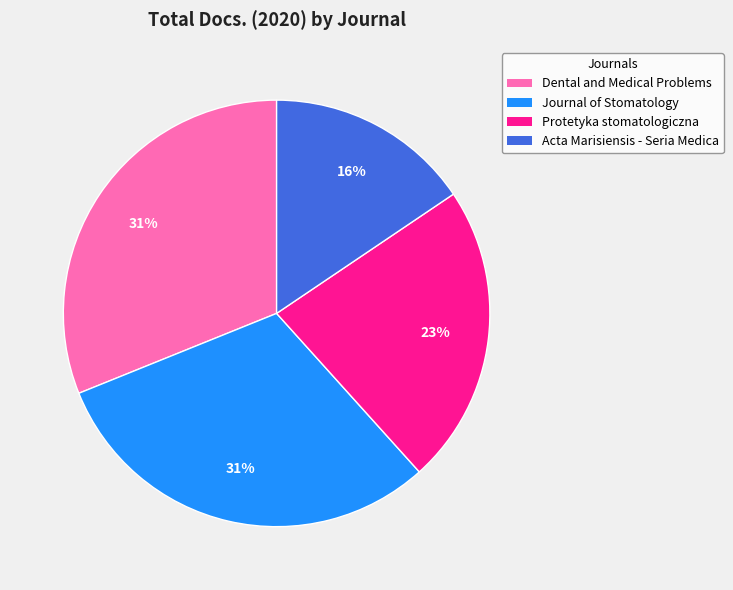

Count the number of slices in the pie.

4